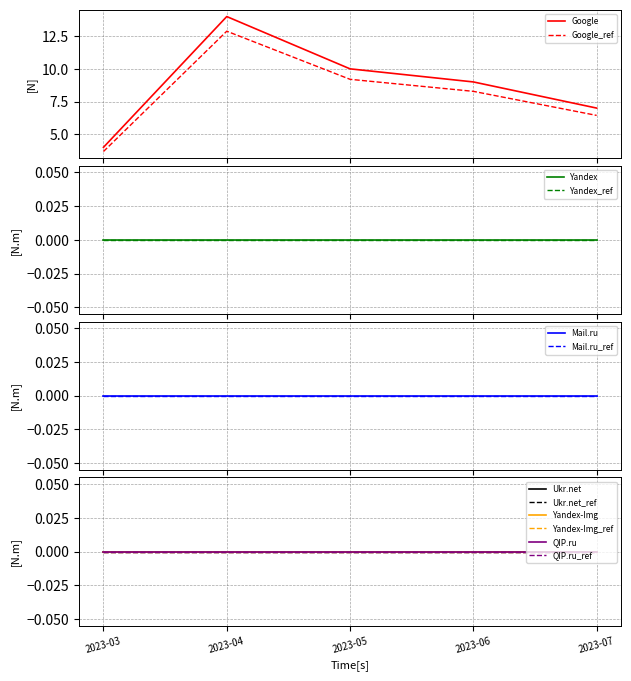

At 2023-03, list the series in order from largest to smallest.

Google, Yandex, Mail.ru, Ukr.net, Yandex-Img, QIP.ru